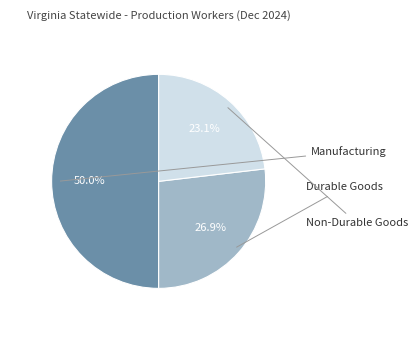

How many segments does this pie chart have?

3